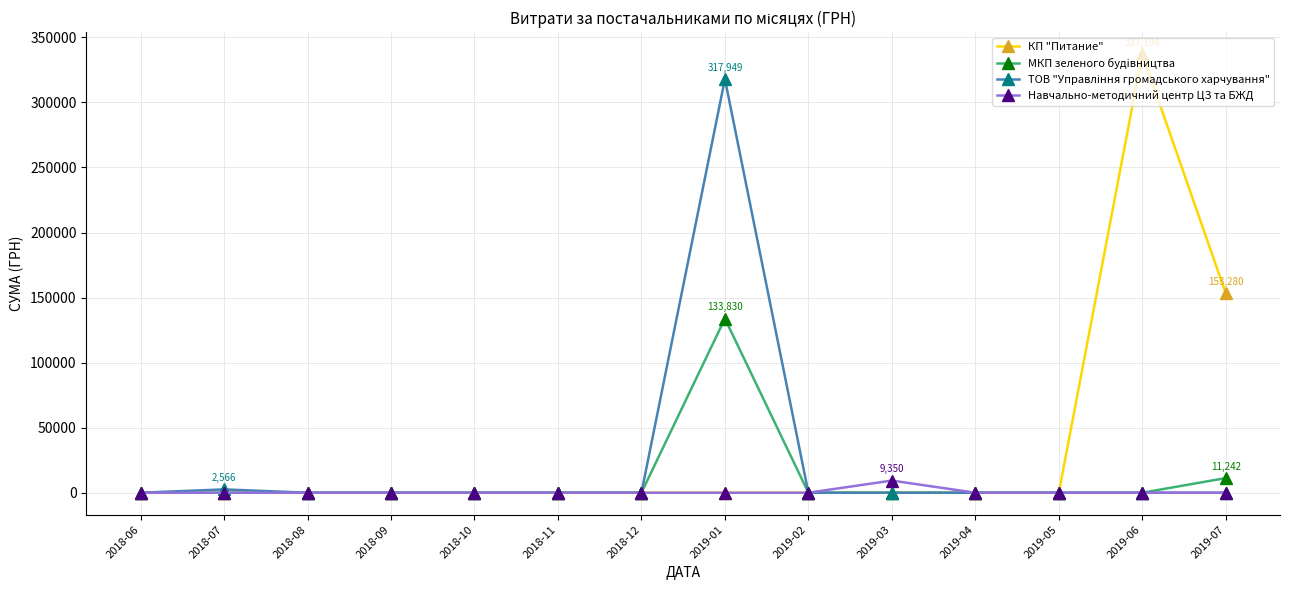

Which series has the largest range (max minus min)?

КП "Питание"